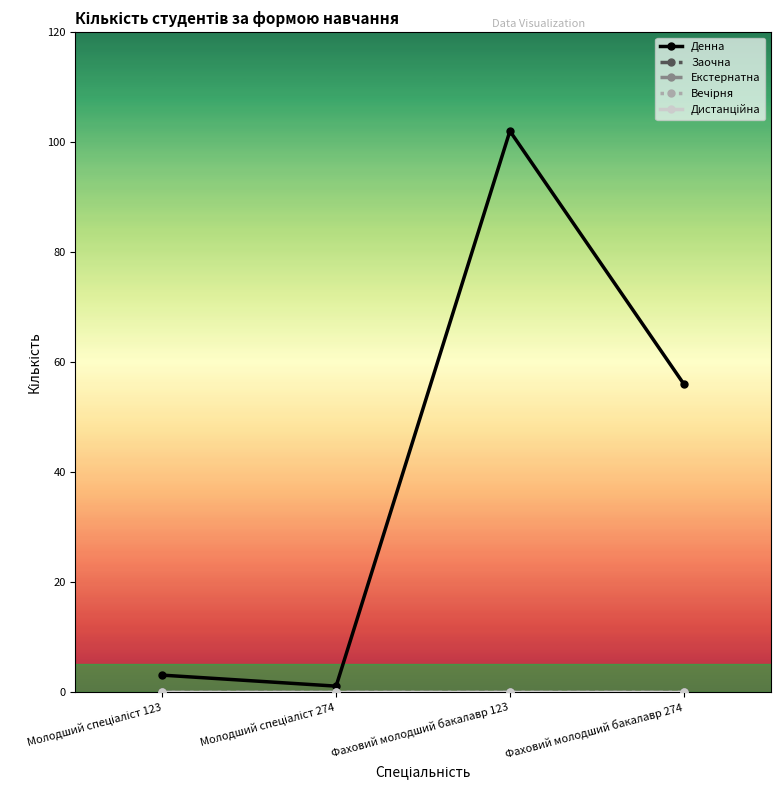

Which series changed the most between Фаховий молодший бакалавр 123 and Фаховий молодший бакалавр 274?

Денна